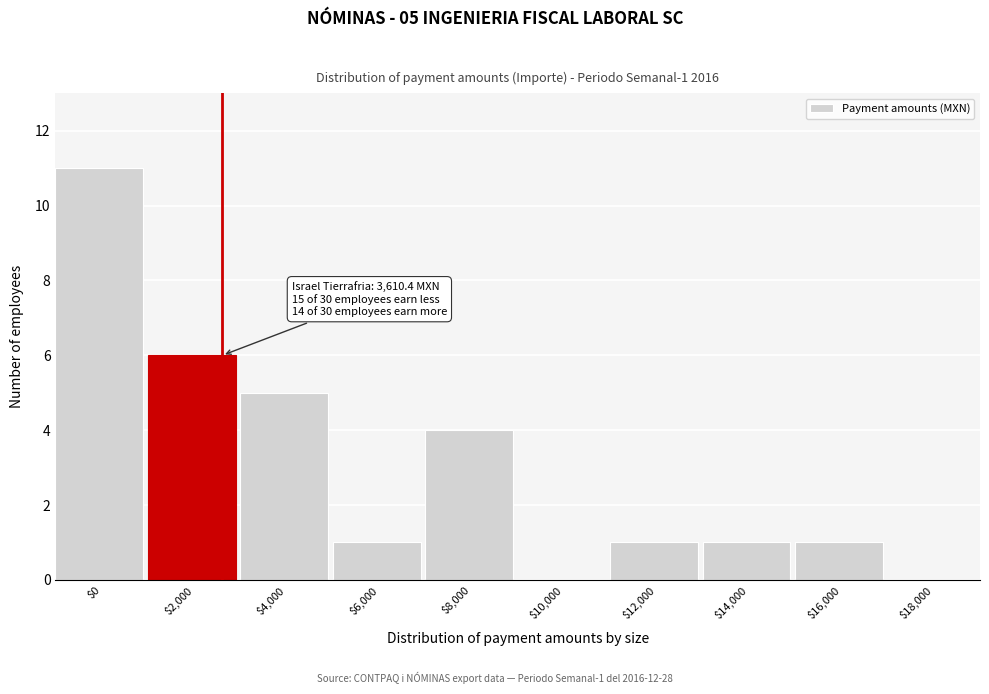

Is it true that the value at $8,000 is 6?

False